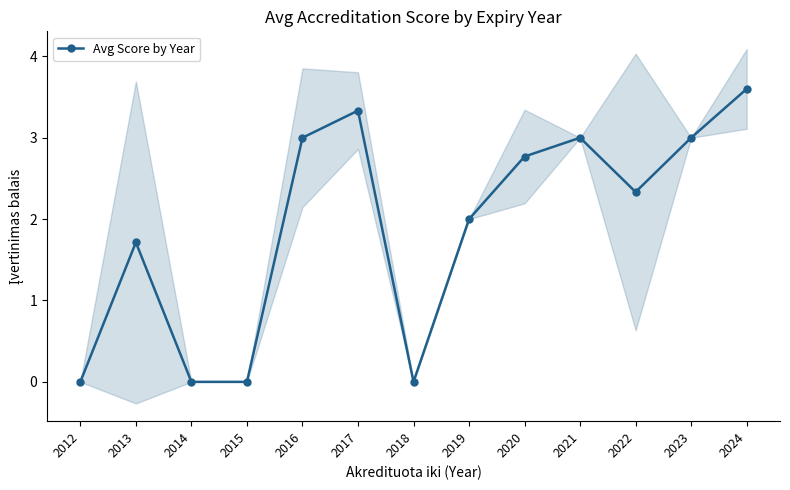

Reading left to right, extract all data points from this chart.

0.0	1.7	0.0	0.0	3.0	3.3	0.0	2.0	2.8	3.0	2.3	3.0	3.6